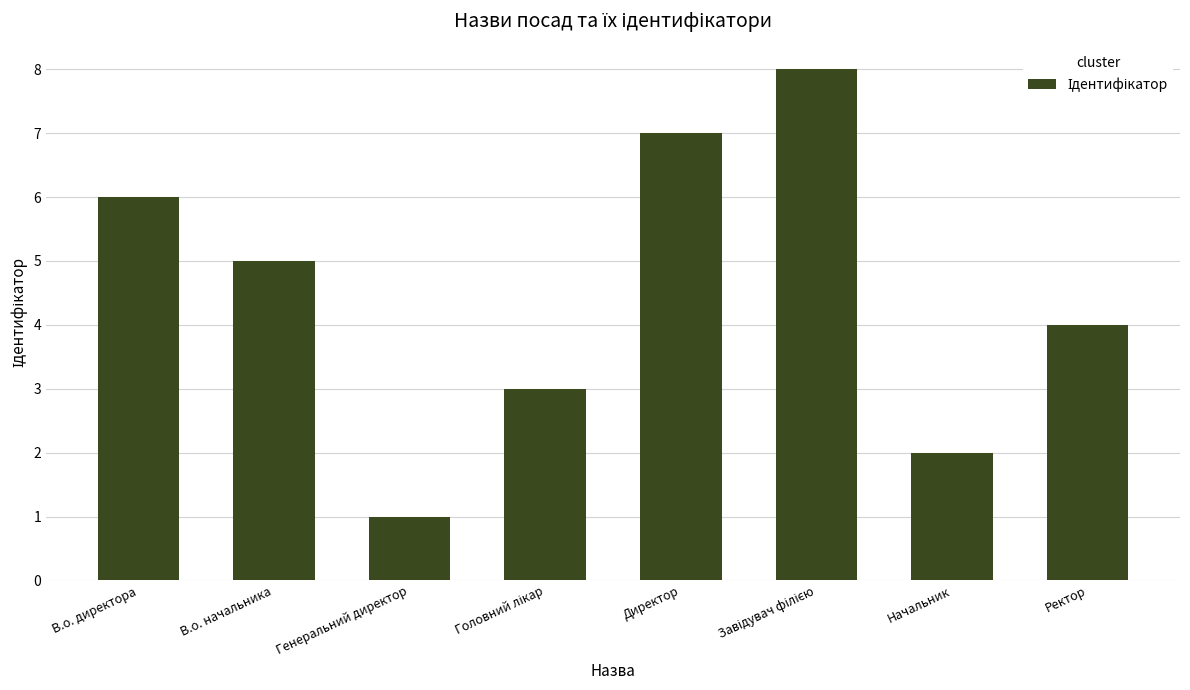

Is it true that the value at Ректор is 4?

True